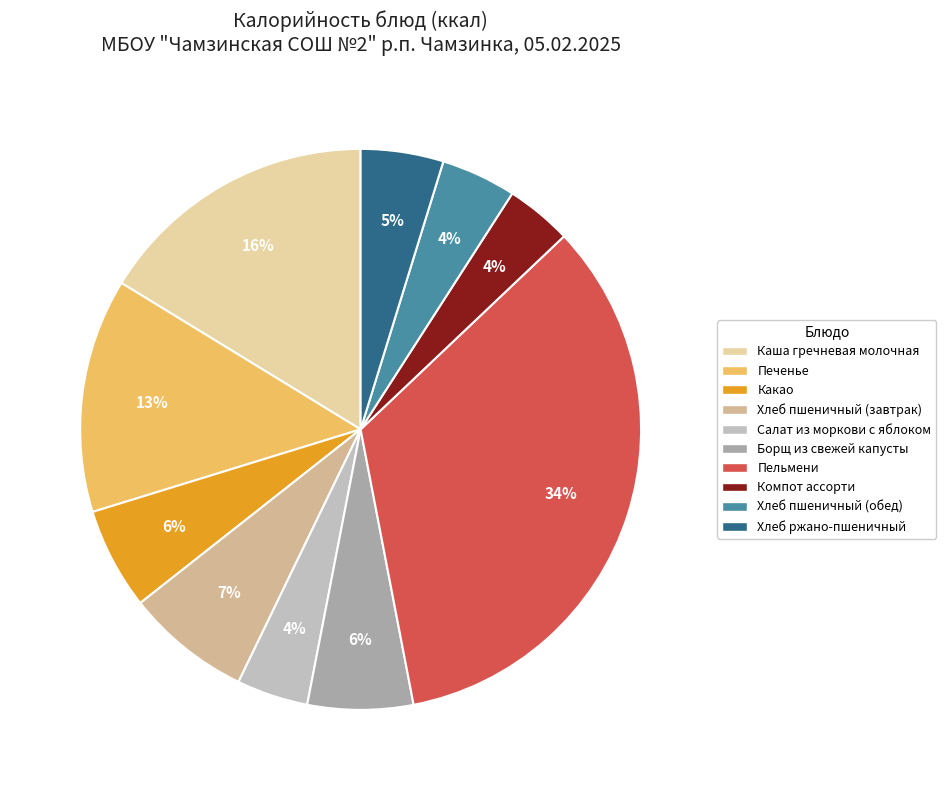

Between Пельмени and Компот ассорти, which is larger?

Пельмени